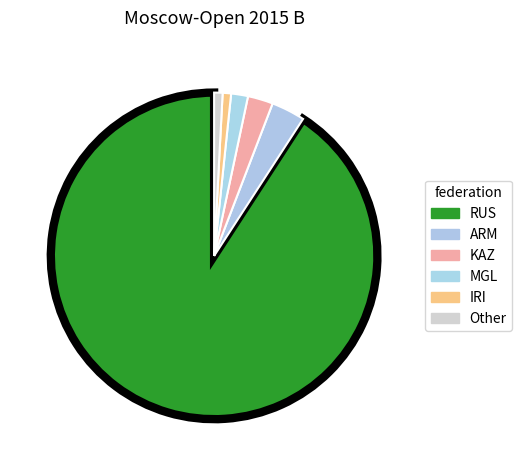

To the nearest percent, what percentage of the pie is ARM?

3%